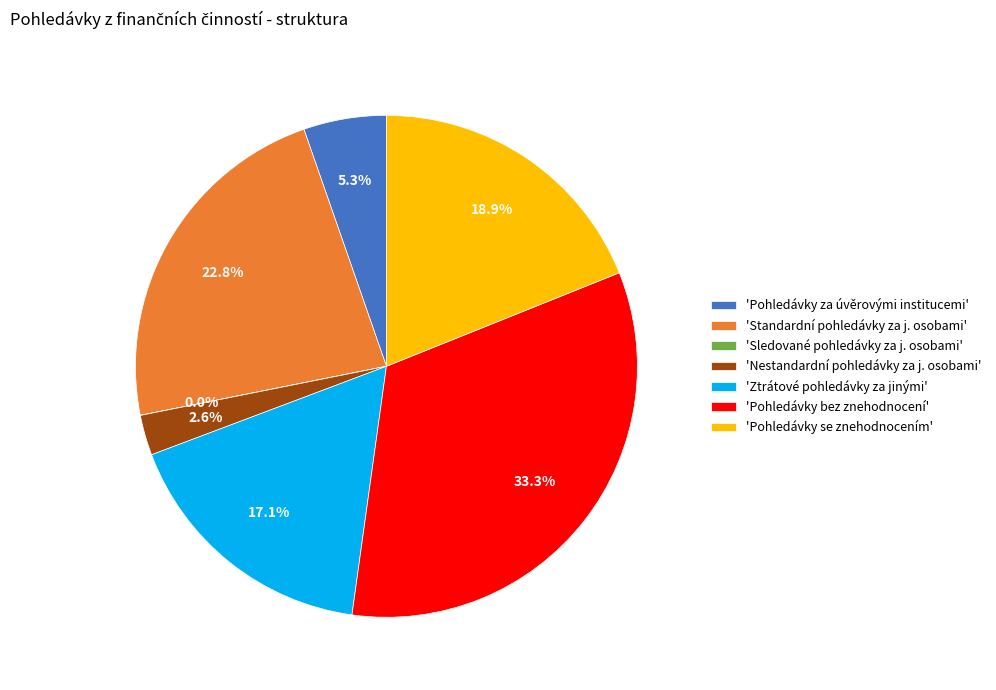

Combined, do 'Nestandardní pohledávky za j. osobami' and 'Pohledávky bez znehodnocení' account for over 50%?

No